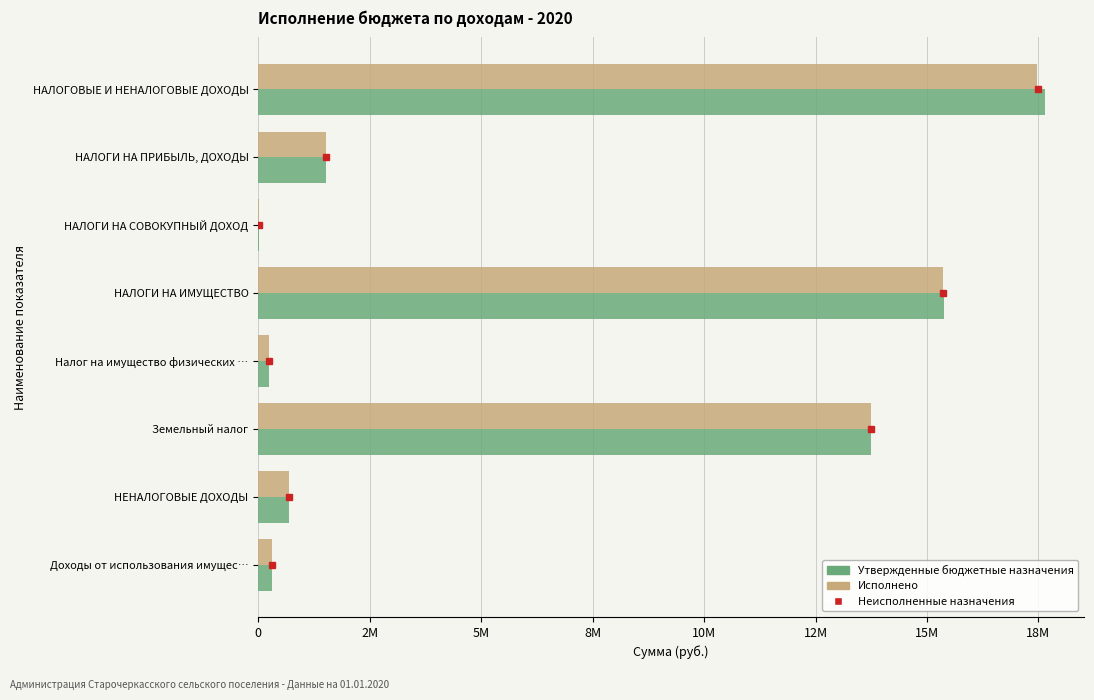

What is the sum of all Исполнено values?

49348224.5